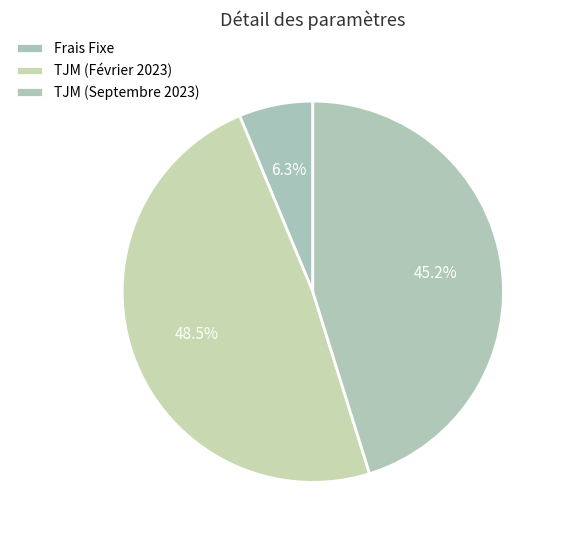

Do TJM (Septembre 2023) and Frais Fixe together represent more than half of the pie?

Yes